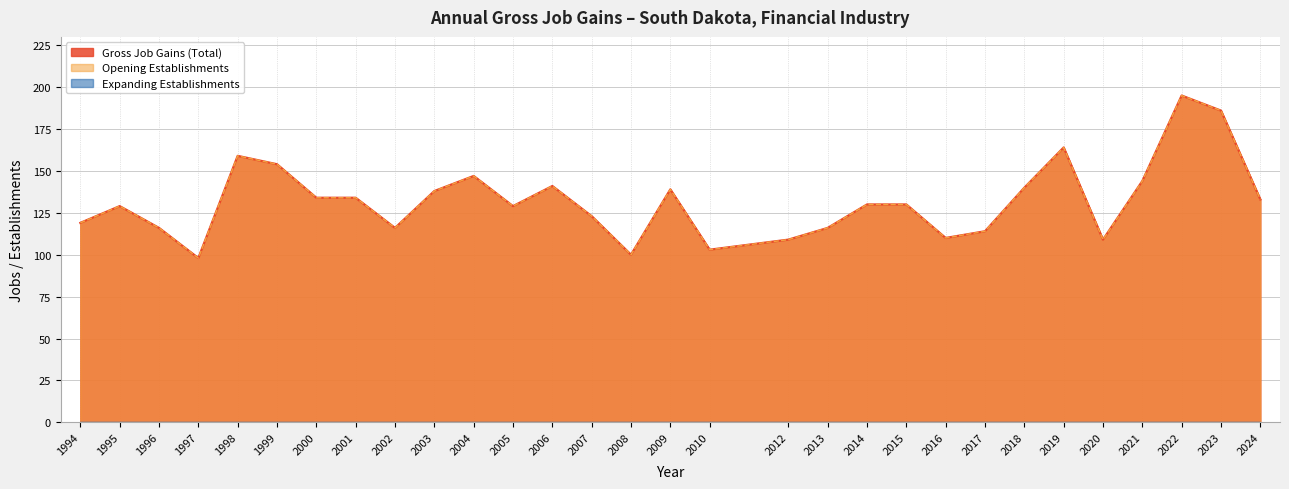

How many values in the Opening Establishments series exceed 130?

14